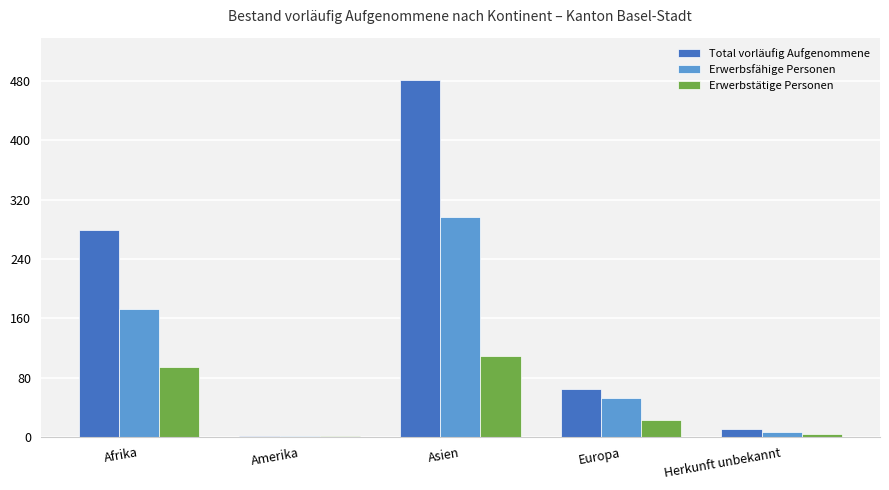

Reading right to left, what are all the values shown in this chart?

Total vorläufig Aufgenommene: Herkunft unbekannt=11	Europa=65	Asien=481	Amerika=2	Afrika=279
Erwerbsfähige Personen: Herkunft unbekannt=7	Europa=52	Asien=297	Amerika=1	Afrika=173
Erwerbstätige Personen: Herkunft unbekannt=4	Europa=23	Asien=109	Amerika=1	Afrika=94